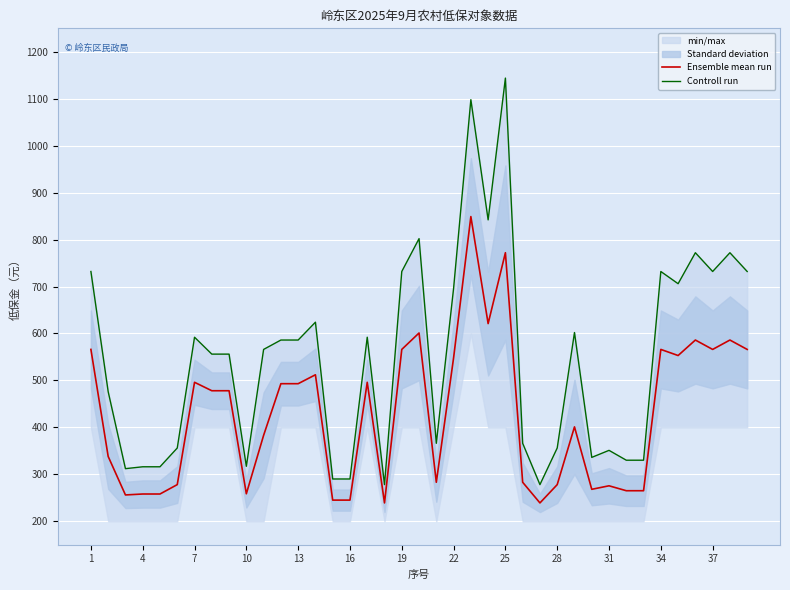

What is the minimum value for Ensemble mean run?

239.0